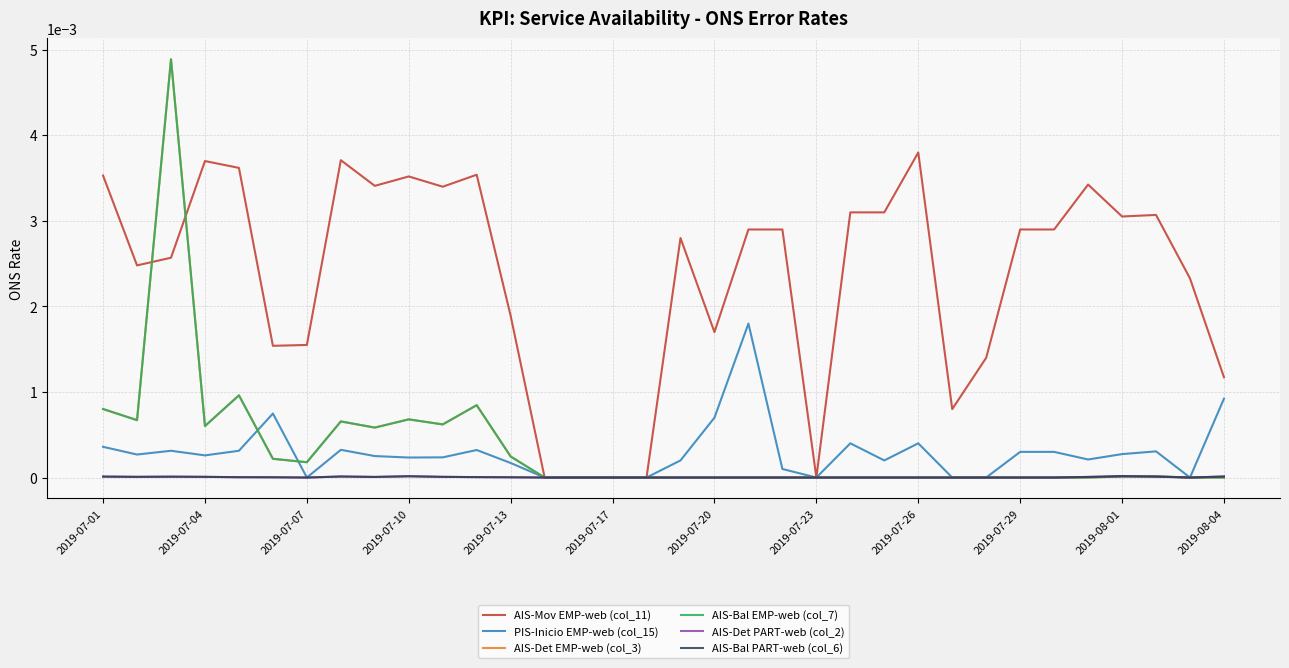

Is this an area chart (filled region under the line)?

No